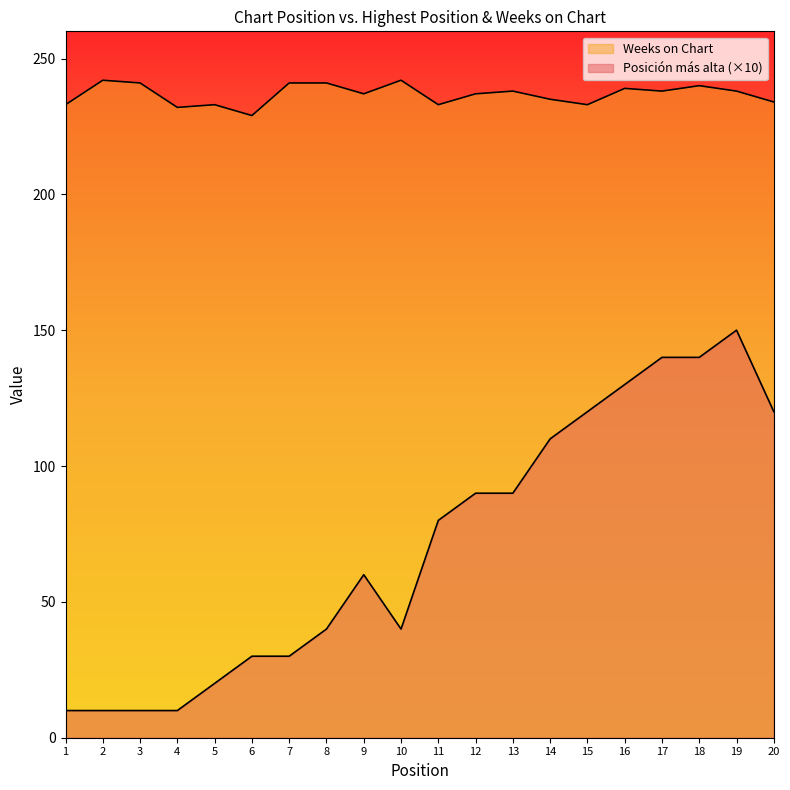

What is the sum of all Weeks on Chart values?

4736